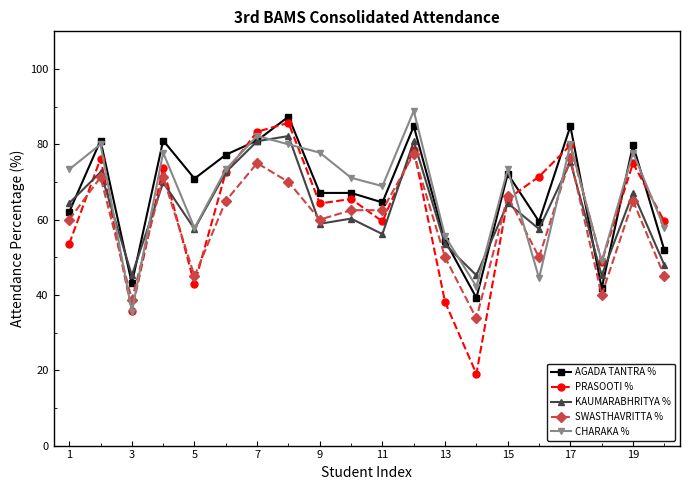

Which series has the widest spread of values?

PRASOOTI %